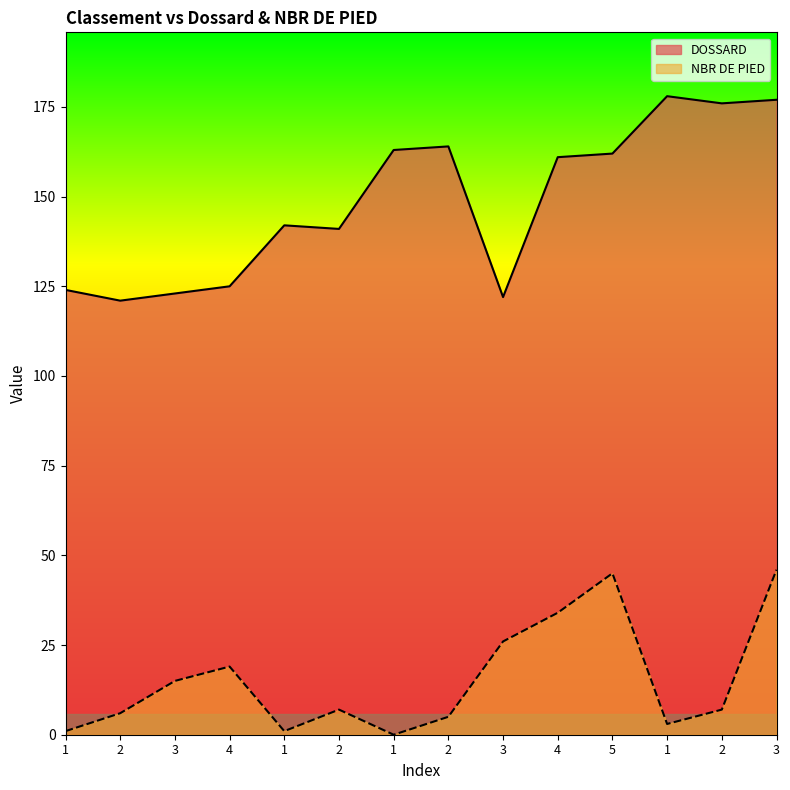

Reading right to left, list all the values displayed in this chart.

DOSSARD: 3=177	2=176	1=178	5=162	4=161	3=122	2=164	1=163	2=141	1=142	4=125	3=123	2=121	1=124
NBR DE PIED: 3=46	2=7	1=3	5=45	4=34	3=26	2=5	1=0	2=7	1=1	4=19	3=15	2=6	1=1